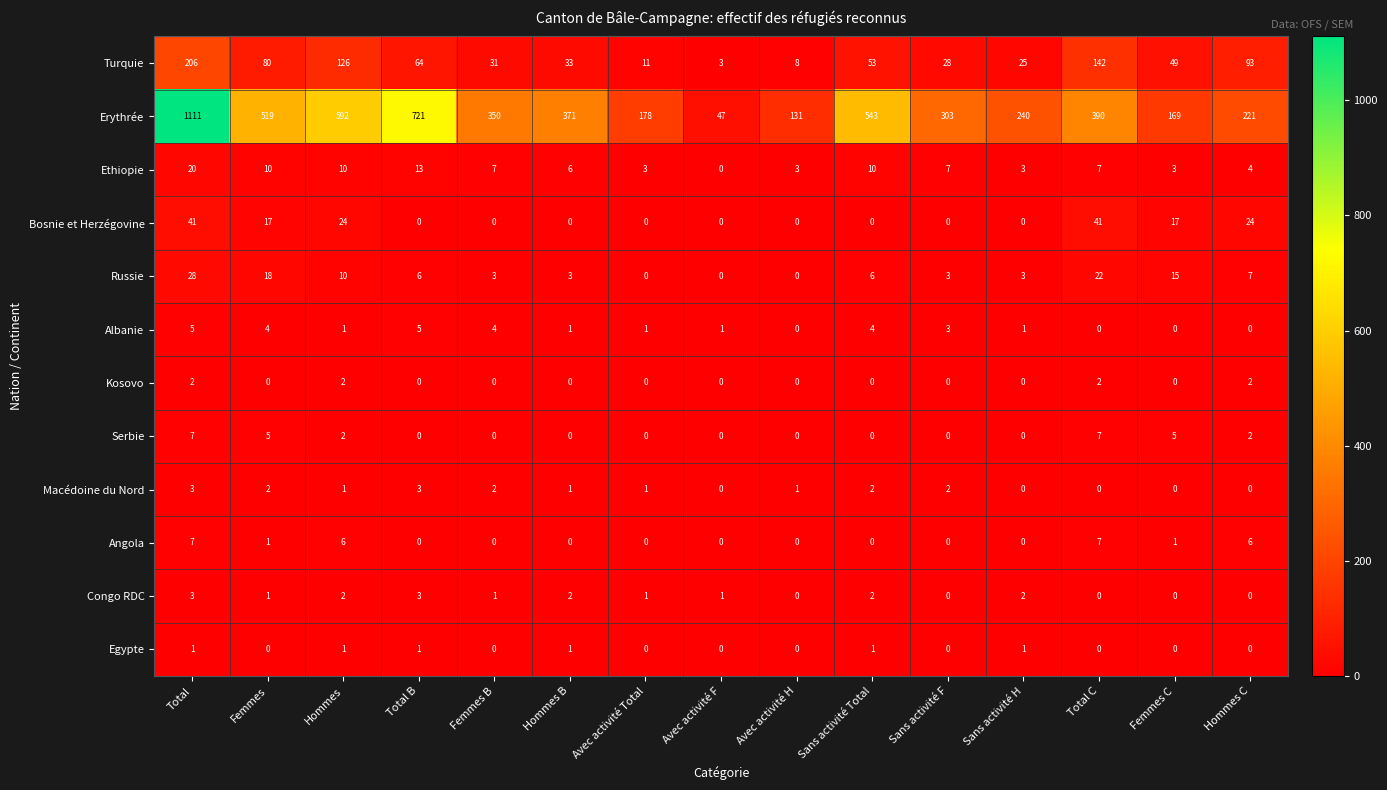

Which label corresponds to the largest value in the chart?

Total